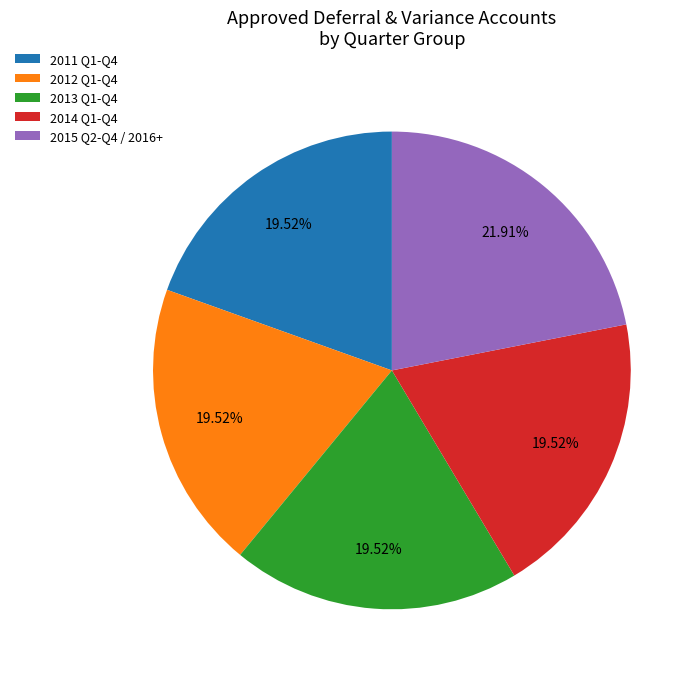

Which slice is the largest?

2015 Q2-Q4 / 2016+